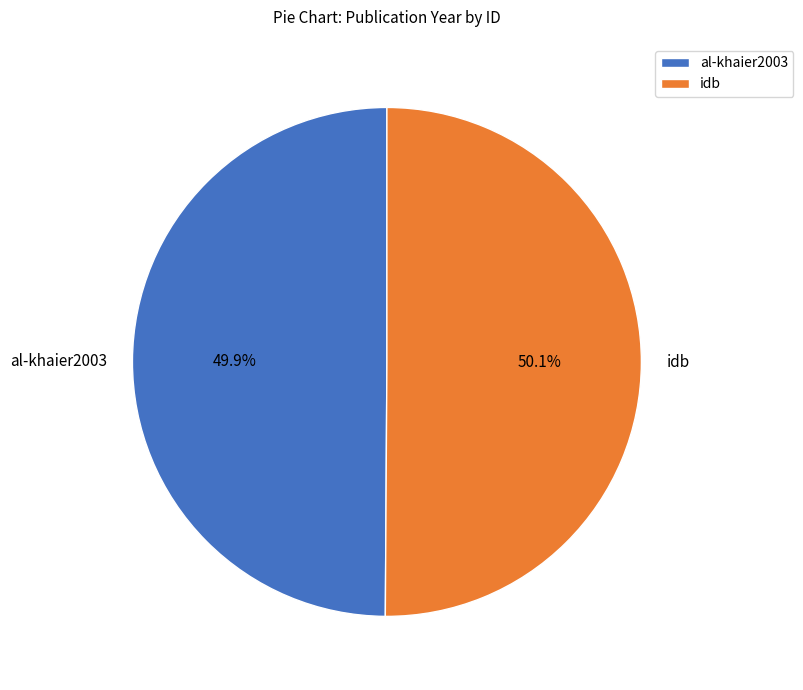

What percentage do al-khaier2003 and idb together represent?

100.0%